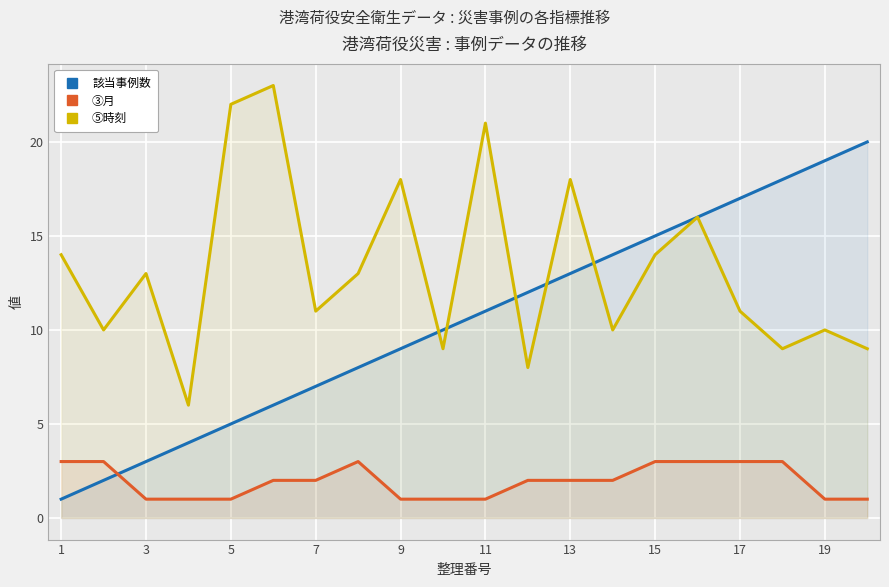

Rank the series by their maximum value, from highest to lowest.

⑤時刻, 該当事例数, ③月